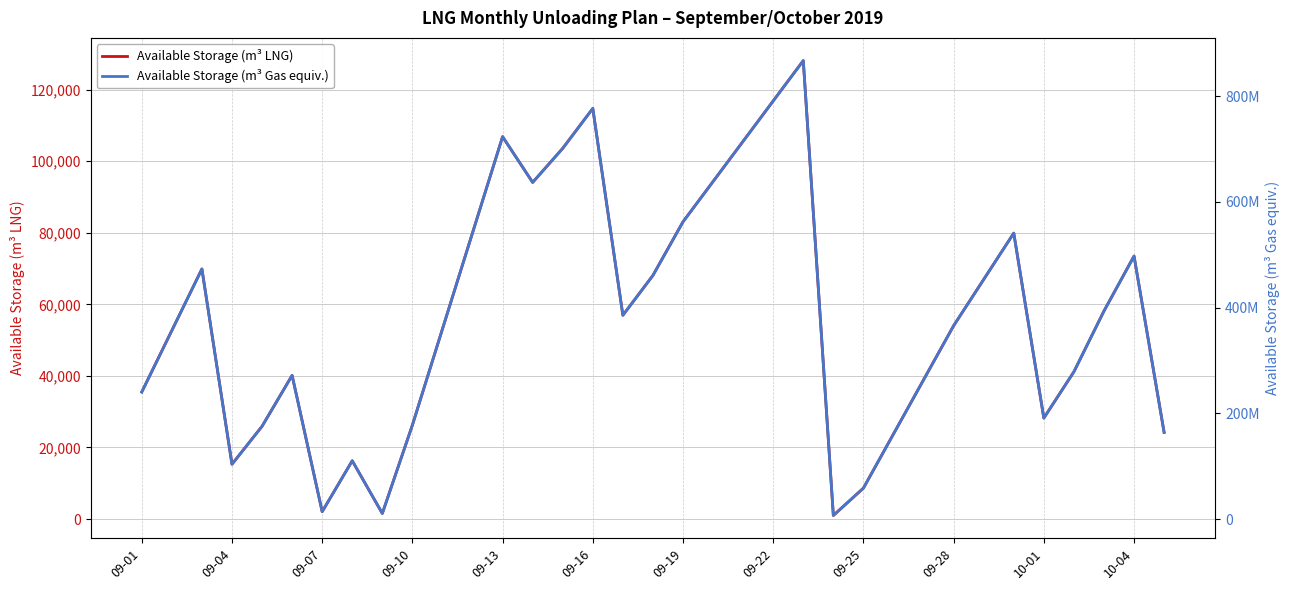

True or false: Available Storage (m³ LNG) has a value of 14304 at 34.

False